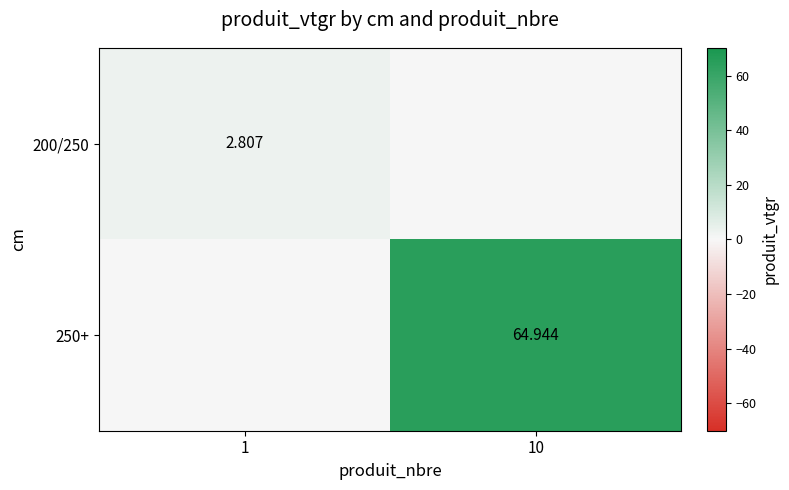

What is the sum of the 200/250 values at 10 and 1?

2.8